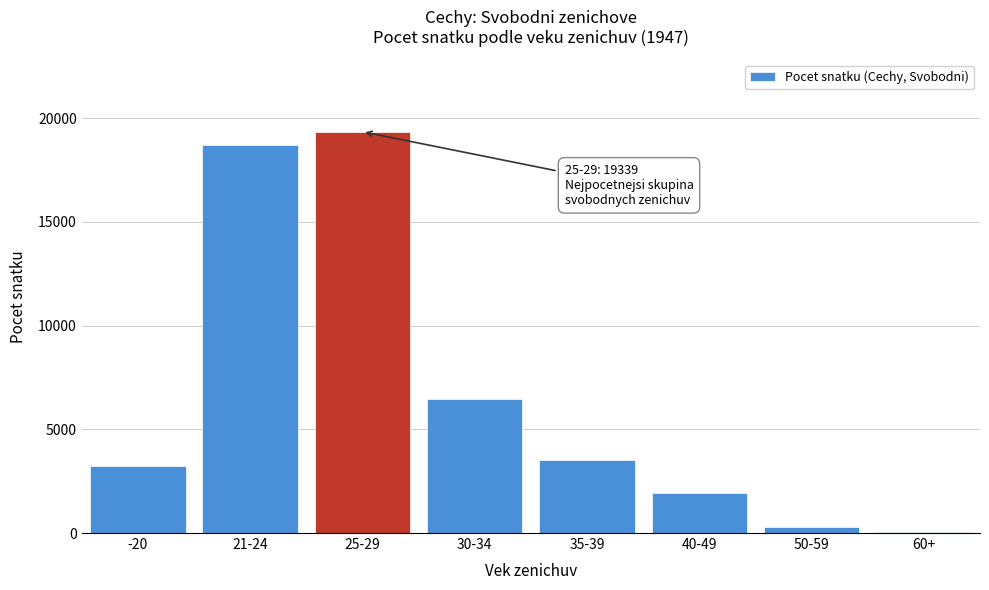

Reading left to right, extract all data points from this chart.

-20=3236	21-24=18712	25-29=19339	30-34=6458	35-39=3510	40-49=1917	50-59=279	60+=61